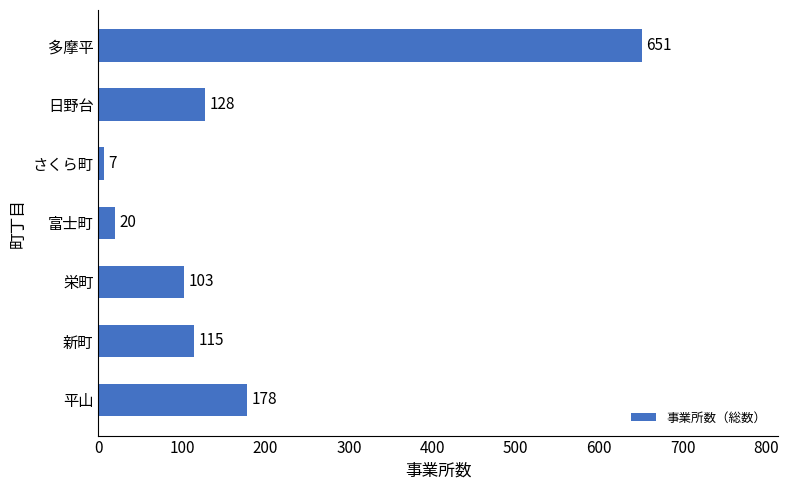

Reading top to bottom, what are all the values shown in this chart?

651	128	7	20	103	115	178